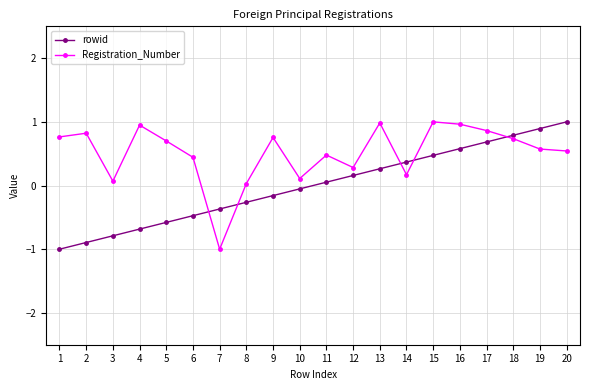

How many categories are shown in the chart?

20